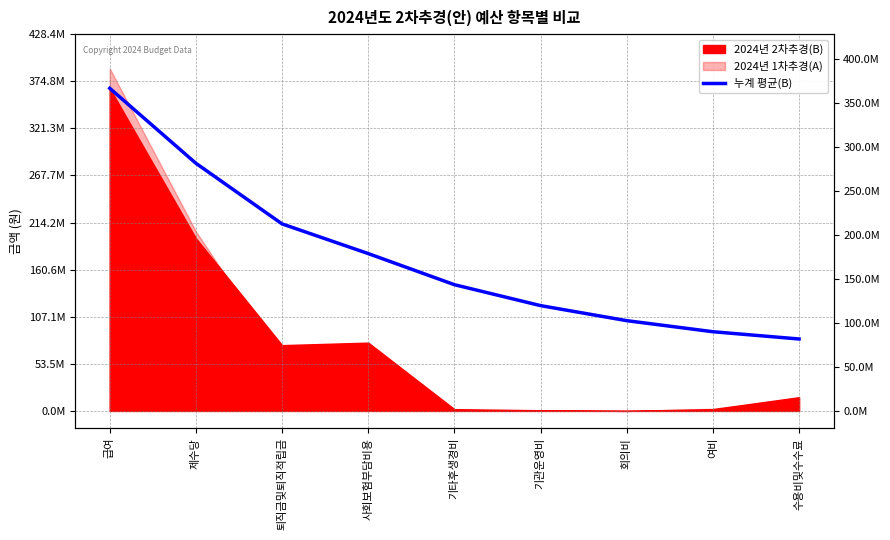

Between 급여 and 수용비및수수료, which is larger?

급여